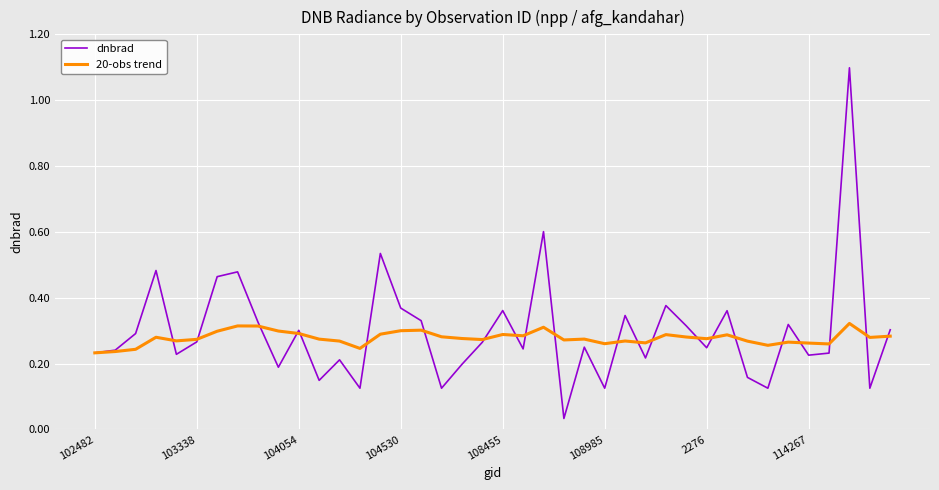

List the series in order of their peak value, lowest first.

20-obs trend, dnbrad